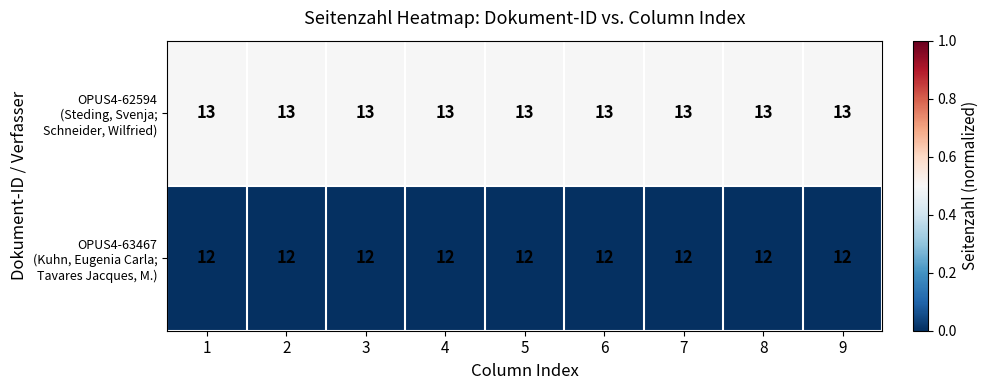

What is the maximum value shown in the chart?

13